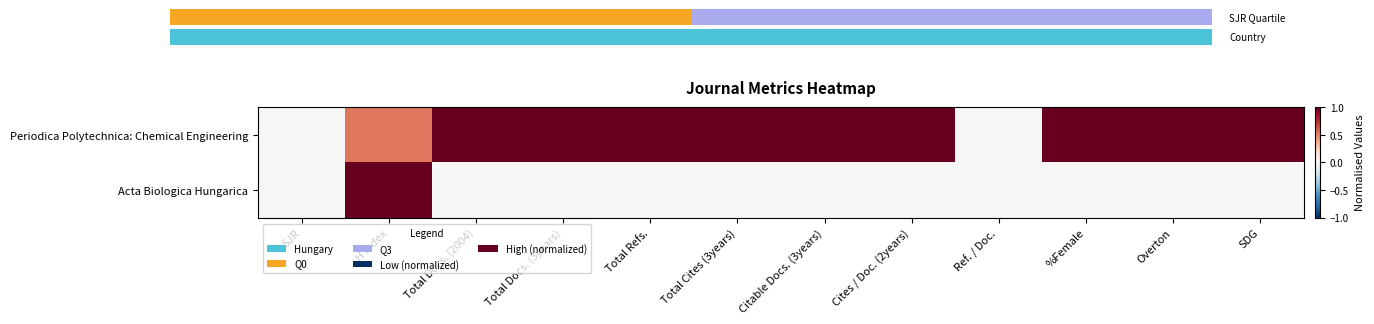

True or false: Acta Biologica Hungarica has a value of -0.7 at Ref. / Doc..

False